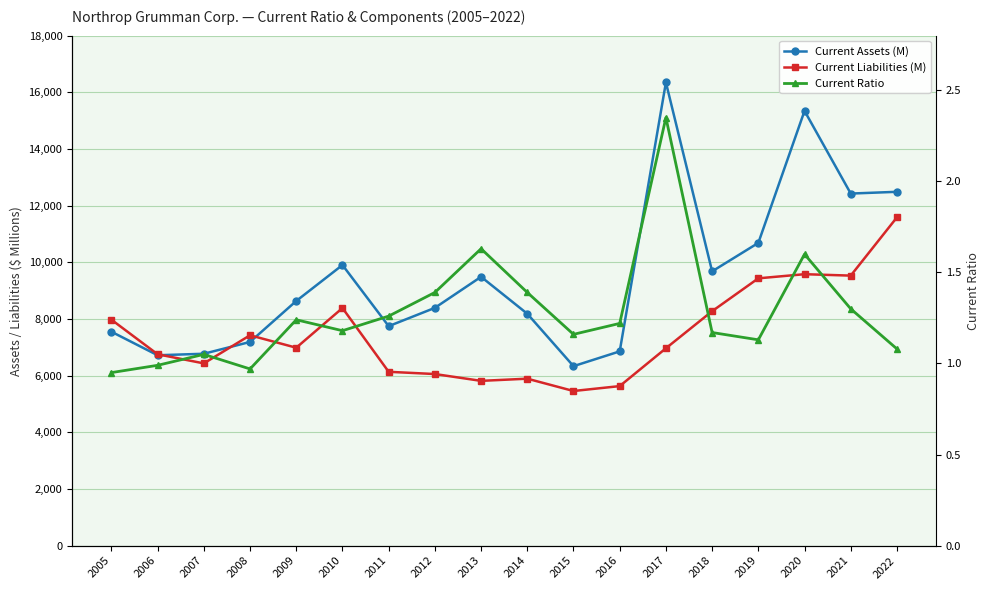

What is the total value across all series at 2007?

13205.0